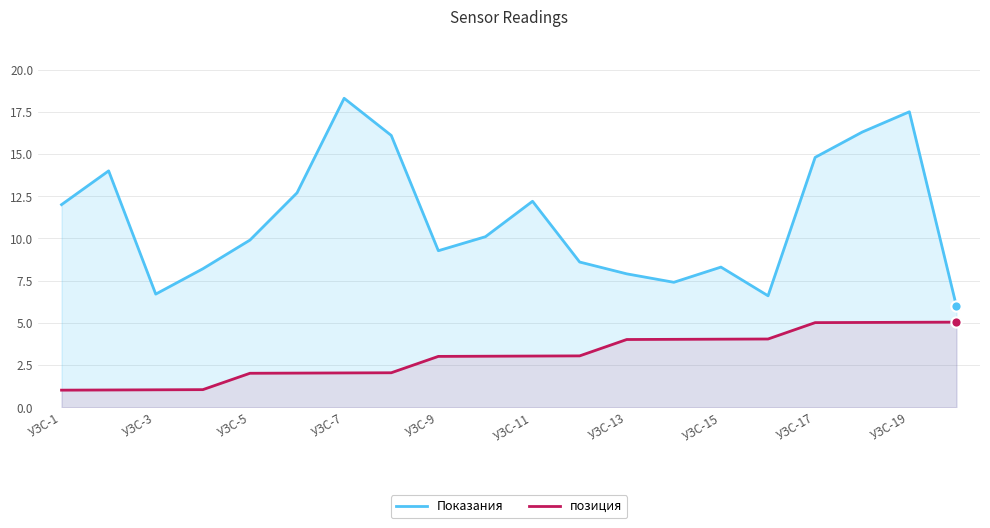

Which series reaches the minimum Y coordinate?

позиция